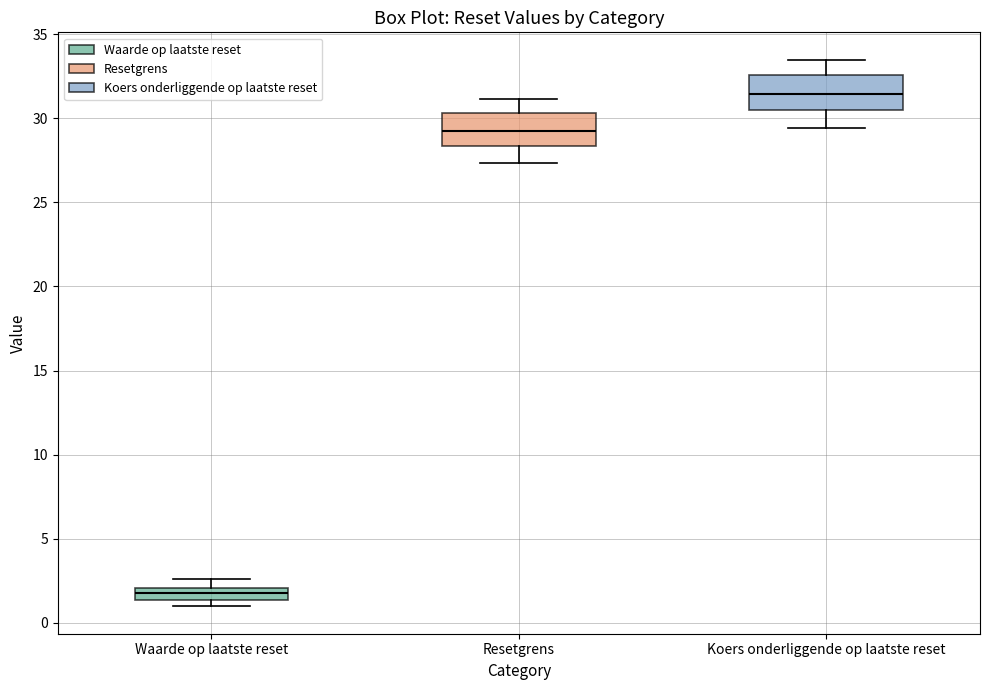

Which box's median line is the lowest?

Waarde op laatste reset